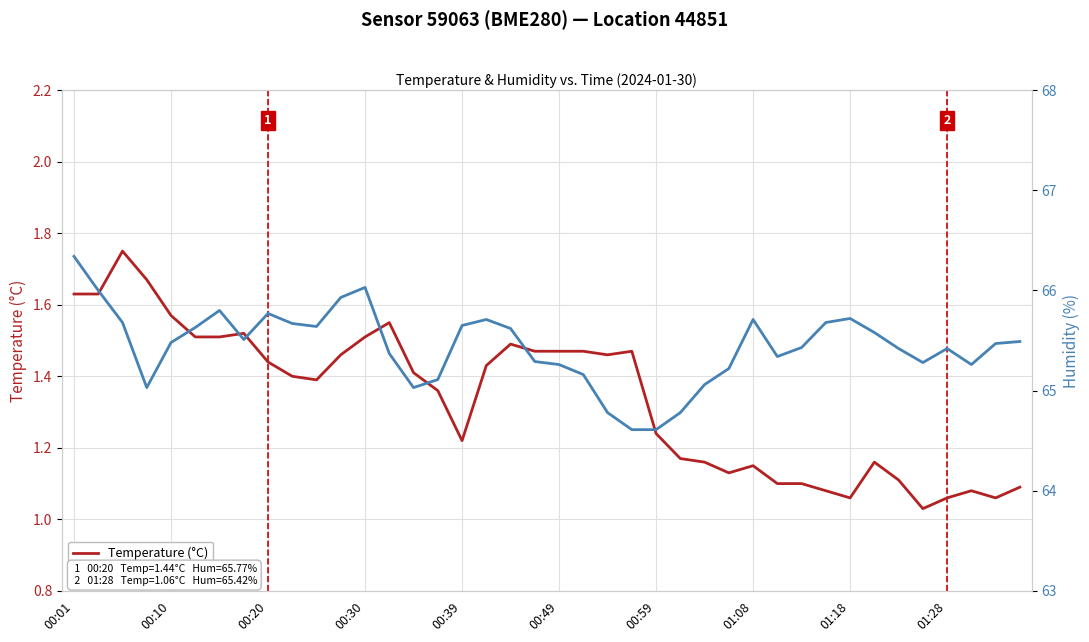

Between 33 and 34, which series saw the biggest shift?

Humidity (%)